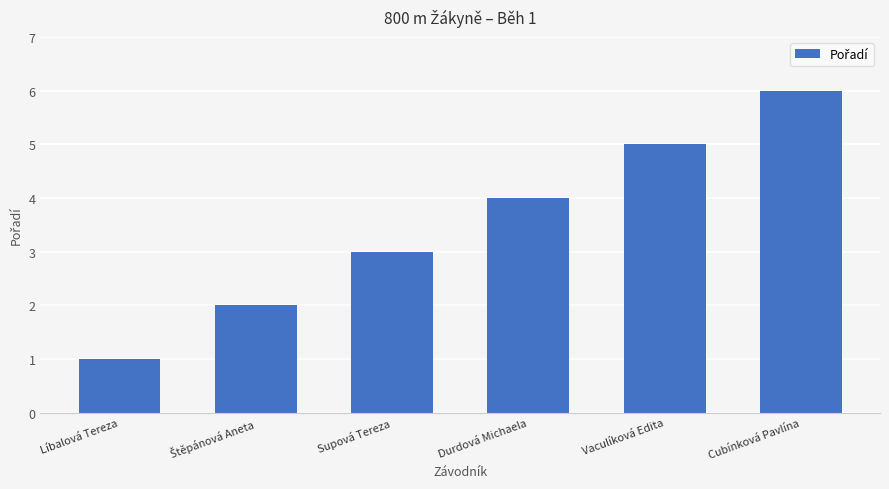

Count the number of data series in this chart.

1